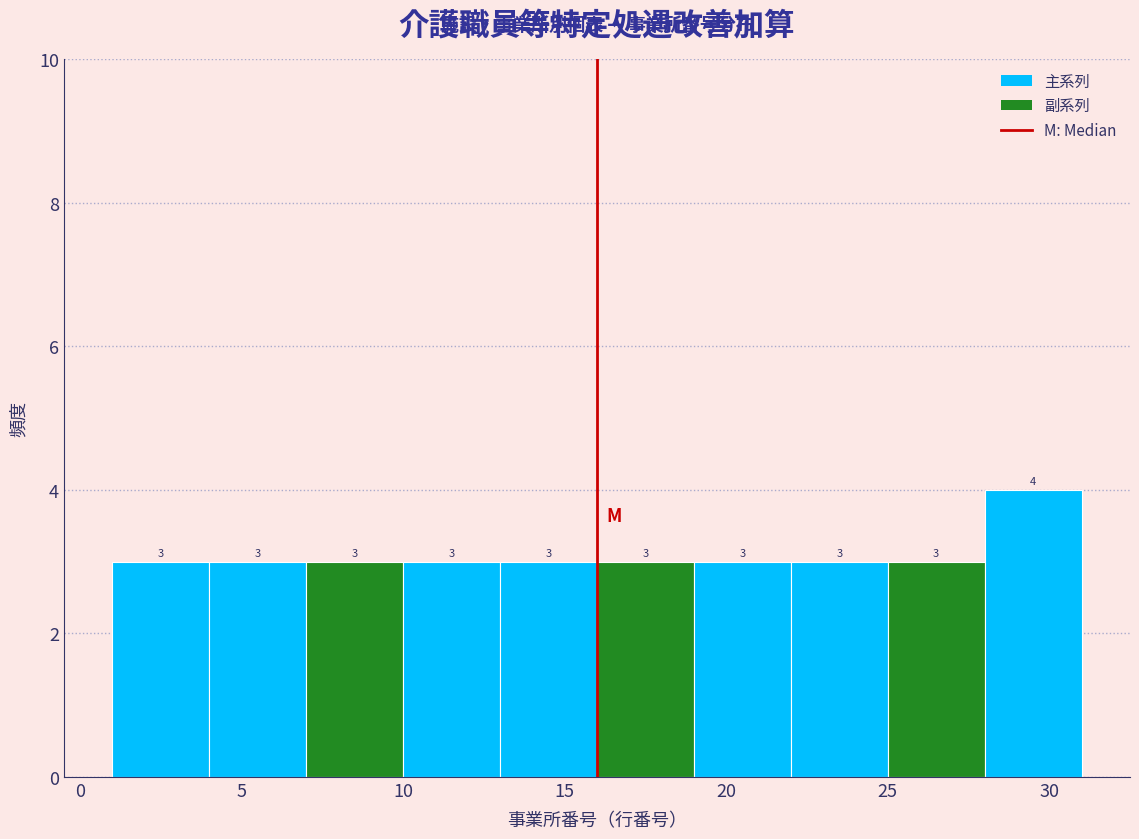

What is the height of the bar covering 28 to 31 on the x-axis?

4